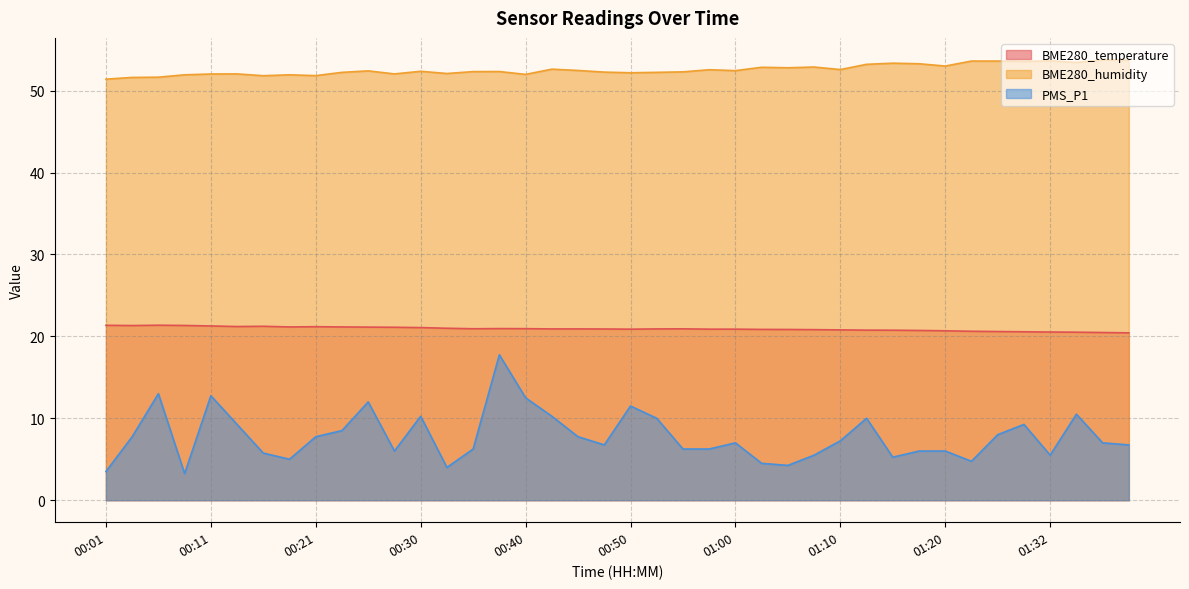

The PMS_P1 series shows 18.8 at 01:34. True or false?

False